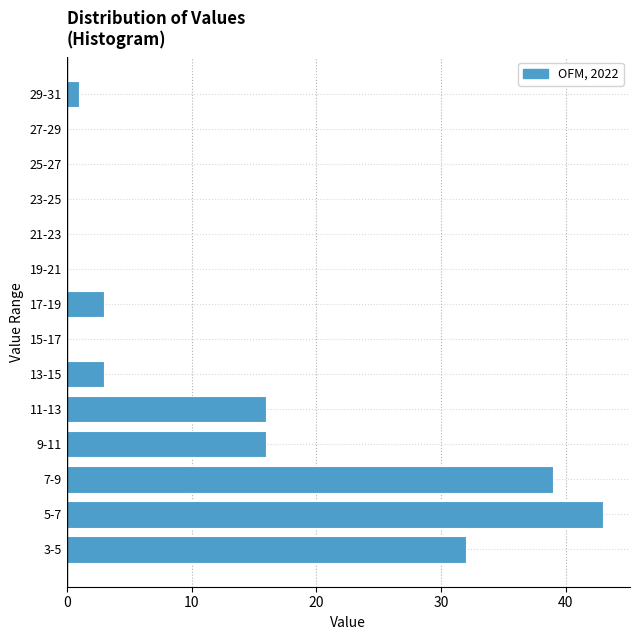

Reading bottom to top, extract all data points from this chart.

3-5=32	5-7=43	7-9=39	9-11=16	11-13=16	13-15=3	15-17=0	17-19=3	19-21=0	21-23=0	23-25=0	25-27=0	27-29=0	29-31=1